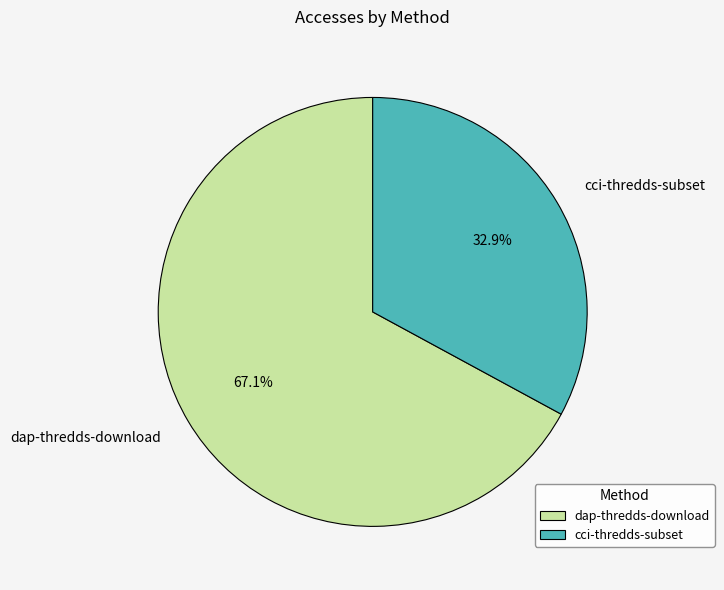

What percentage is NOT represented by cci-thredds-subset?

67.1%